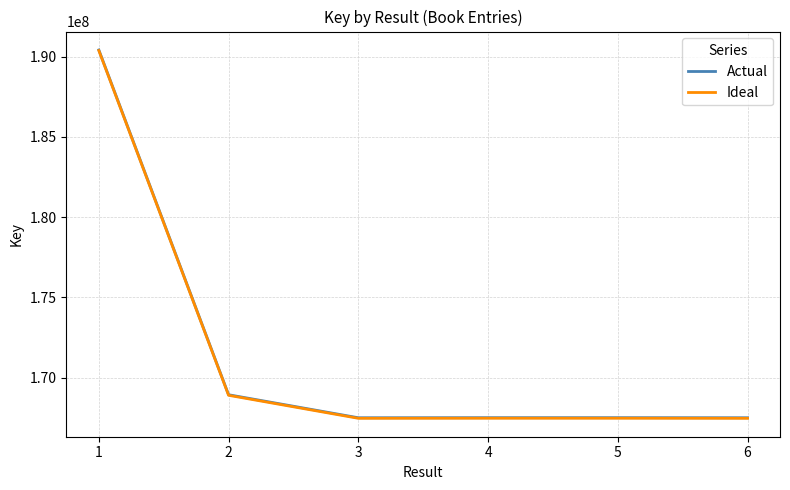

Which series has the largest range (max minus min)?

Actual